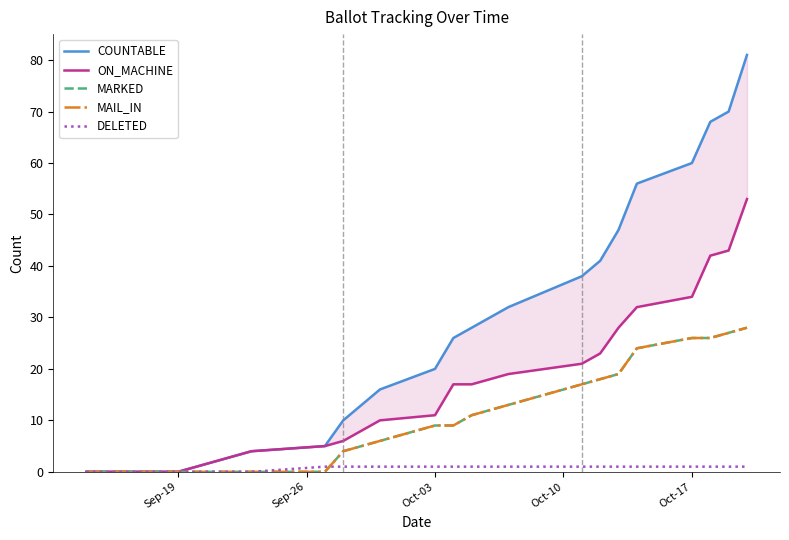

True or false: MARKED has more than 0 interior local peaks.

False